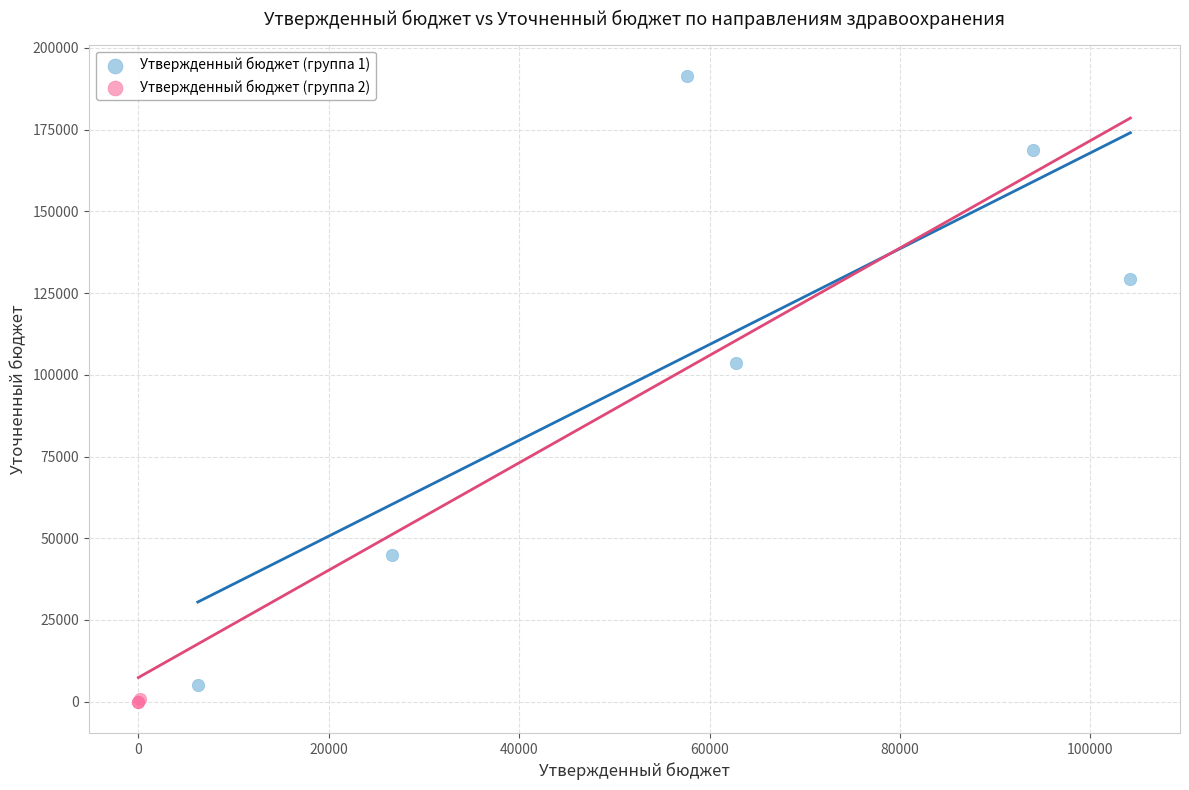

Which series reaches the maximum Y coordinate?

Утвержденный бюджет (группа 1)